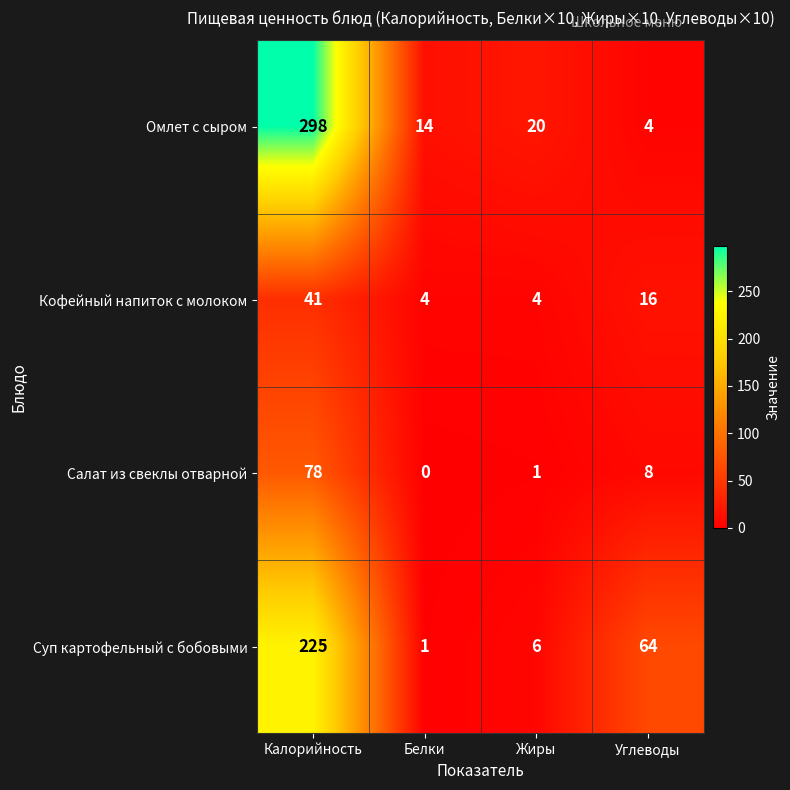

What is the difference between the highest and lowest values at Белки?

14